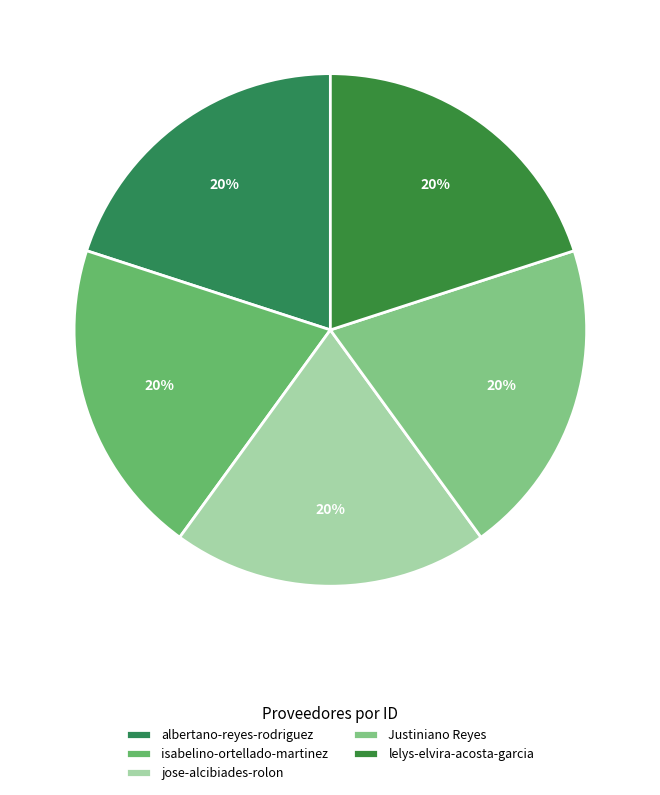

Combined, what portion of the pie is Justiniano Reyes and albertano-reyes-rodriguez?

40.0%